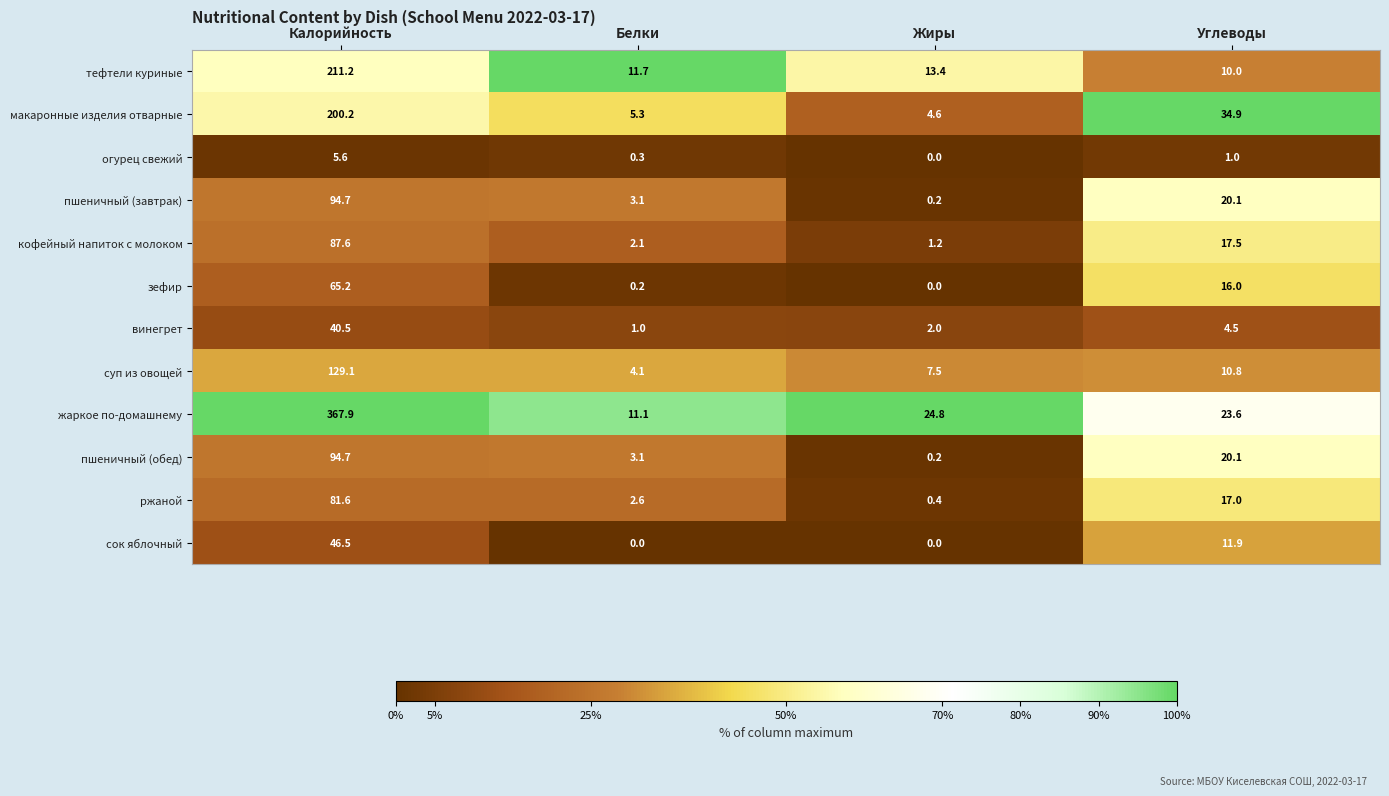

What is the maximum value shown in the chart?

367.9